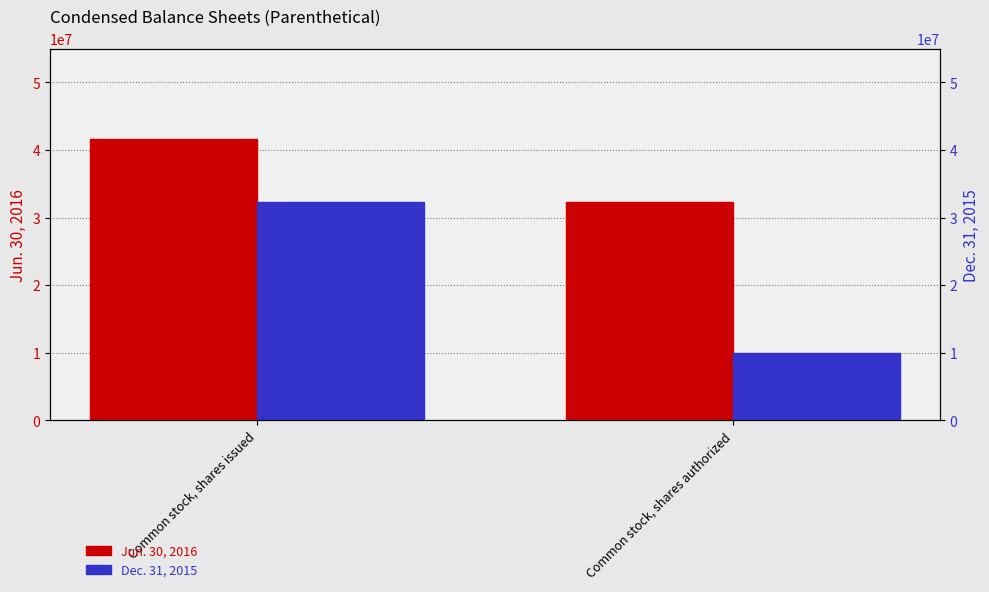

What is the value of the Dec. 31, 2015 bar at the 1st from the left?

32339081